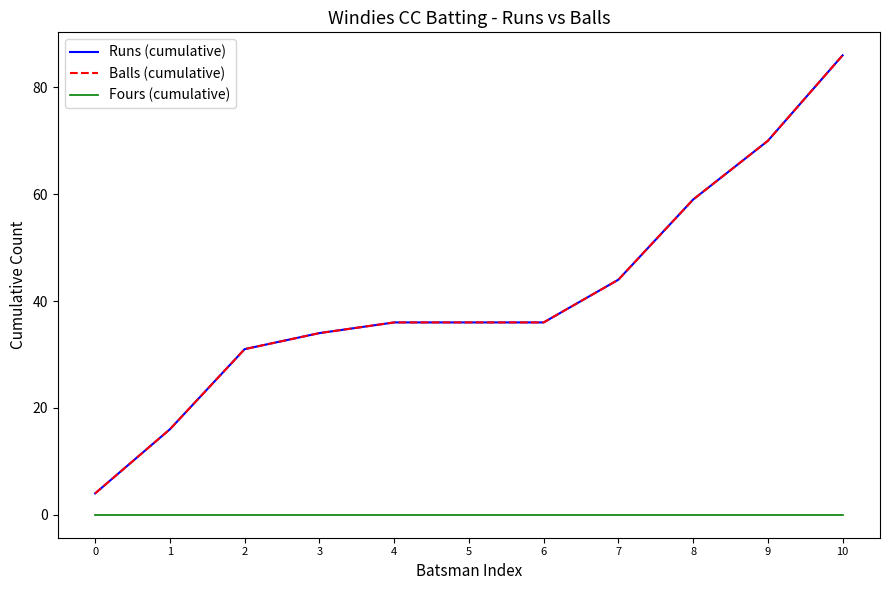

Does the chart display data point markers on the line(s)?

No